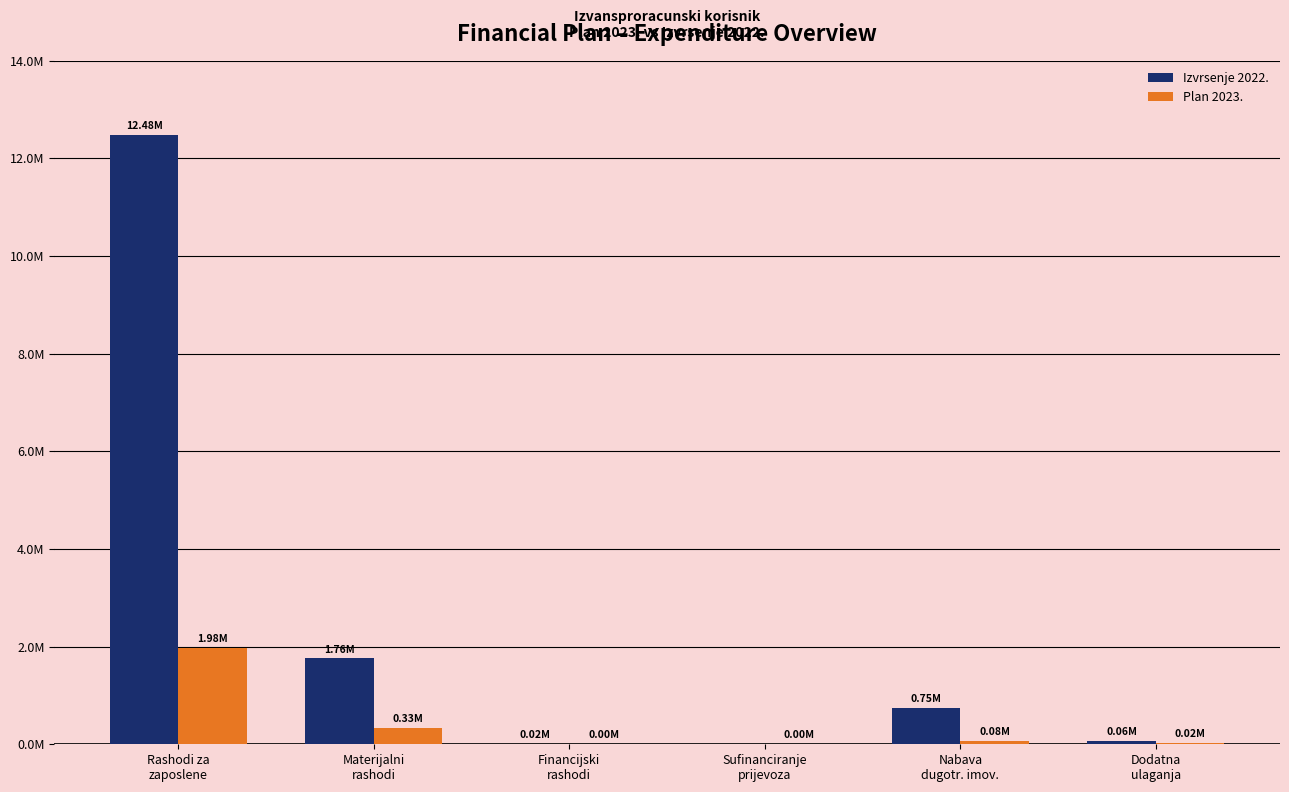

At which category does the chart reach its peak across all series?

Rashodi za
zaposlene